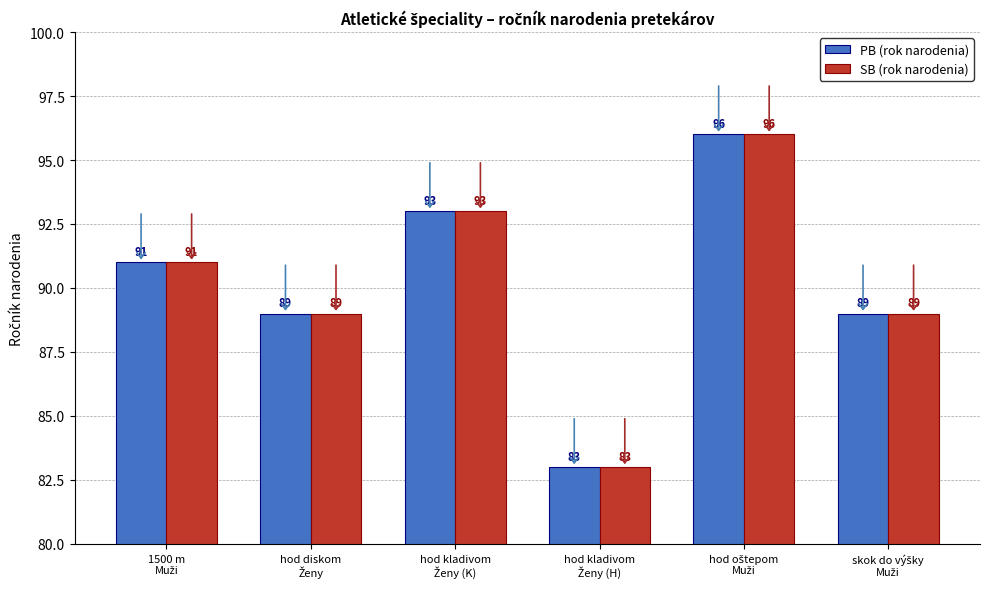

How many SB (rok narodenia) values are between 89 and 93?

4